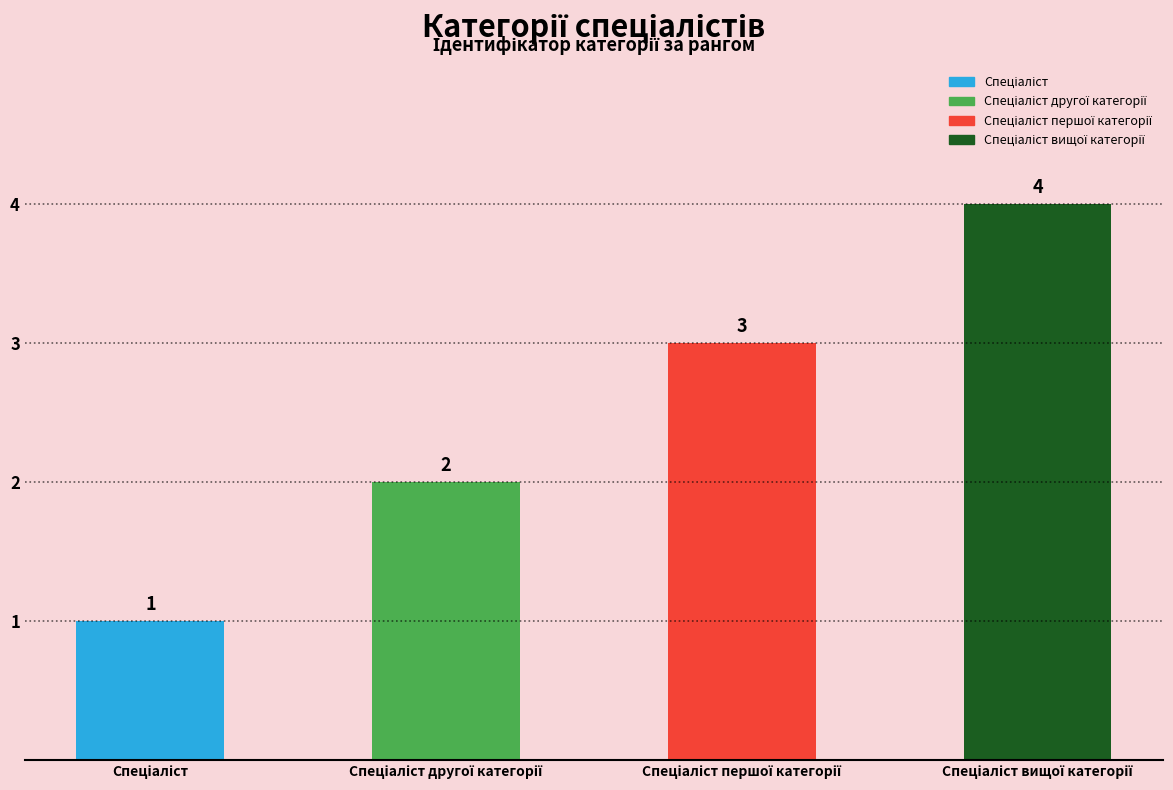

Count the values in the range 2 to 4.

3